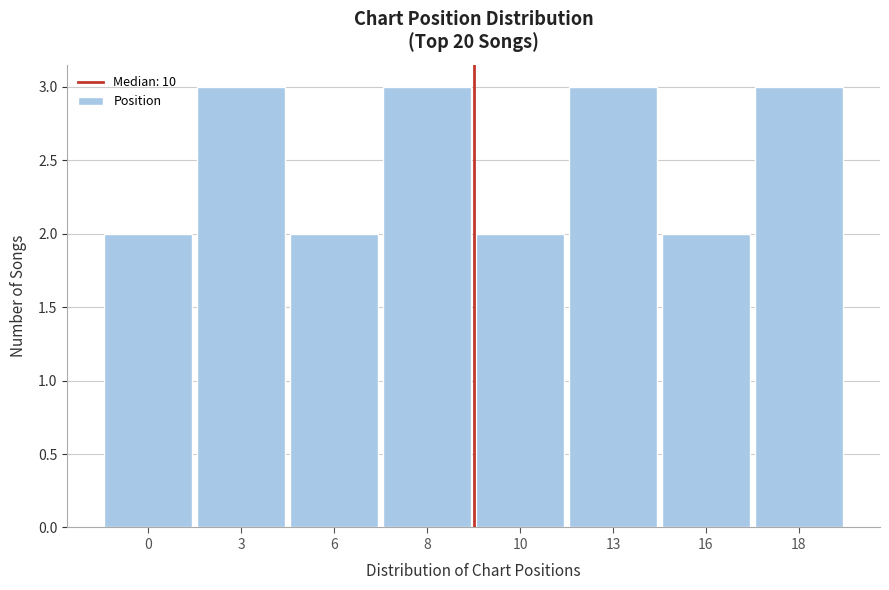

Reading right to left, what are all the values shown in this chart?

18=3	16=2	13=3	10=2	8=3	6=2	3=3	0=2